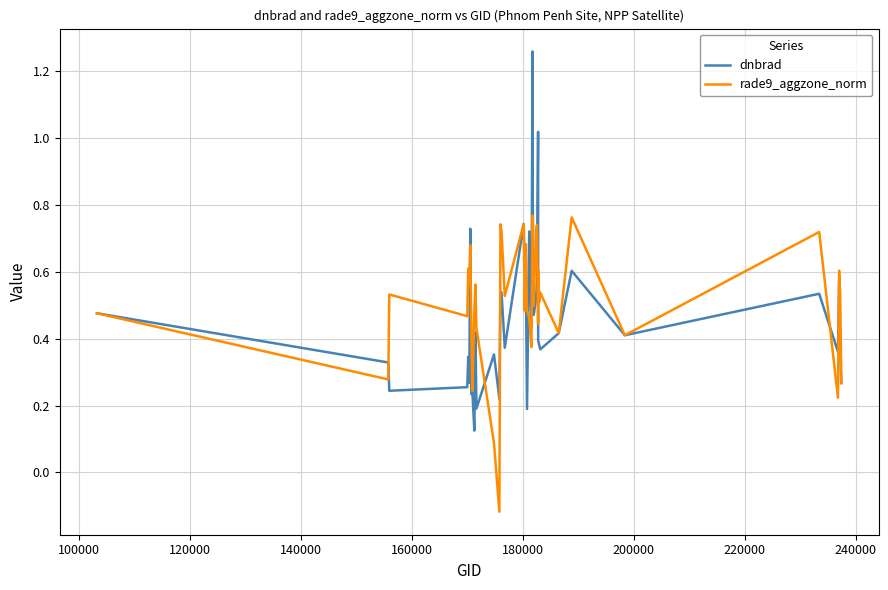

List the series in order of their peak value, lowest first.

rade9_aggzone_norm, dnbrad